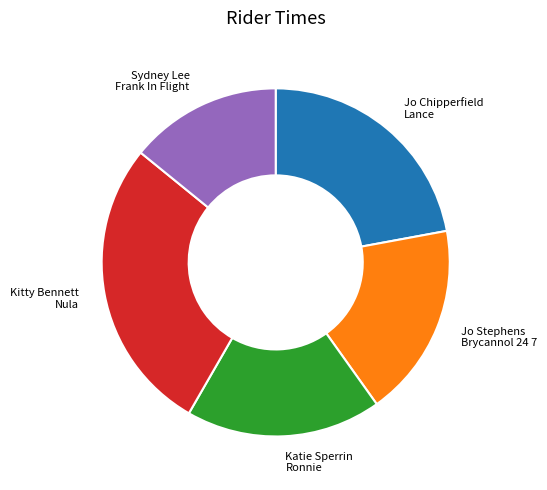

Approximately how many times larger is the value at Kitty Bennett Nula compared to Jo Chipperfield Lance?

1.2